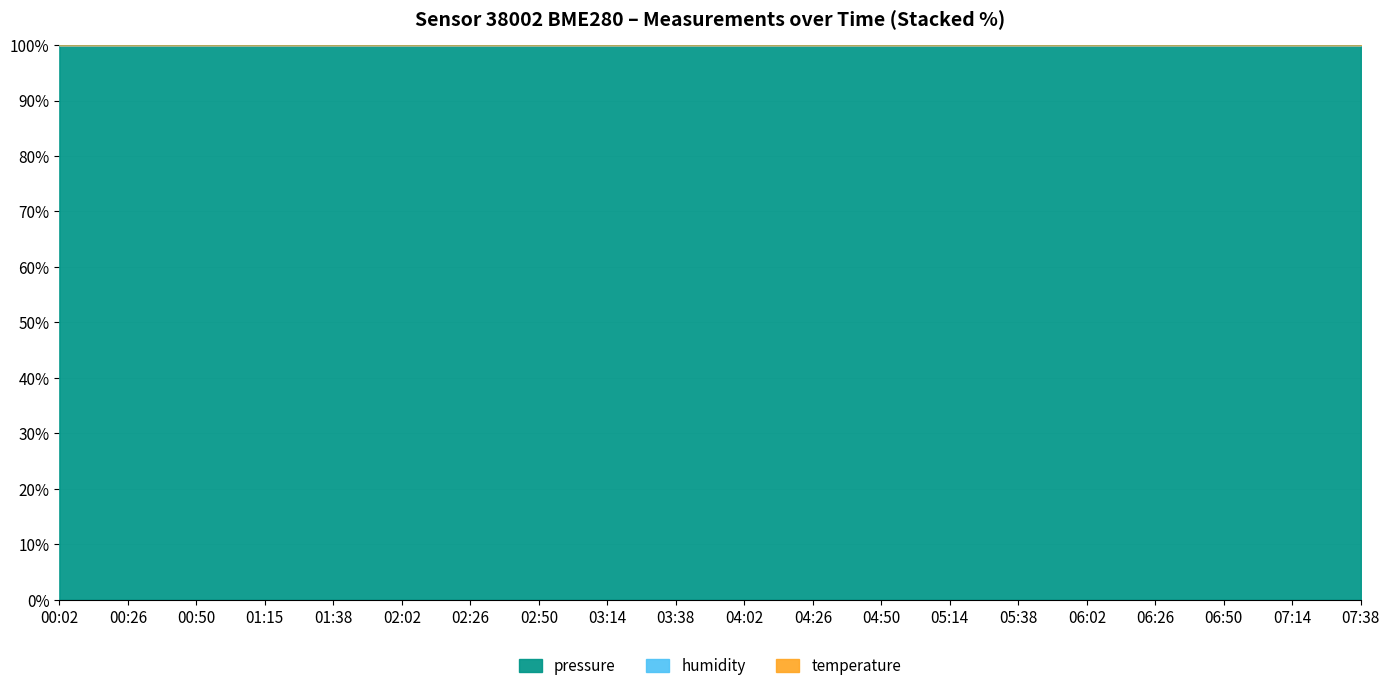

What is the label of the 8th point from the left?

02:50